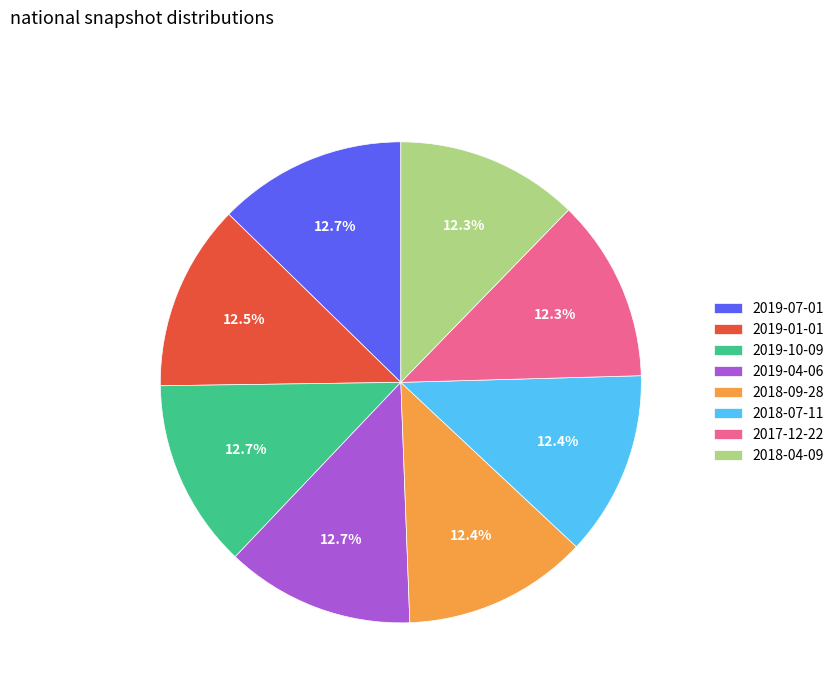

Approximately how many times larger is the value at 2019-01-01 compared to 2018-09-28?

1.0